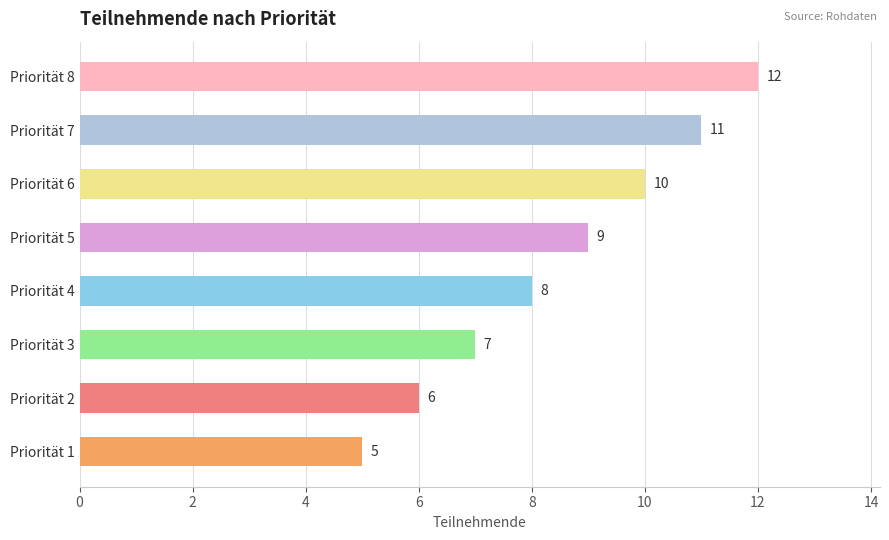

How many bars are there in total?

8